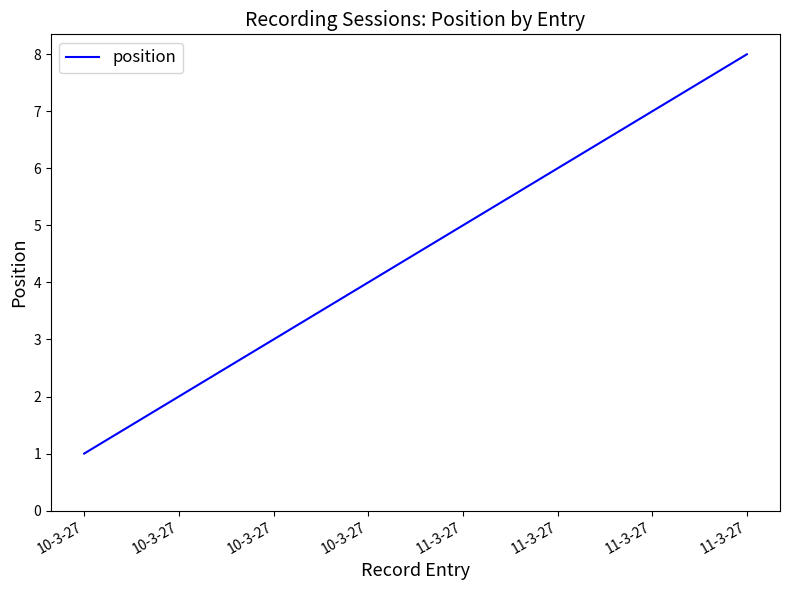

What is the label of the 2nd point from the right?

11-3-27